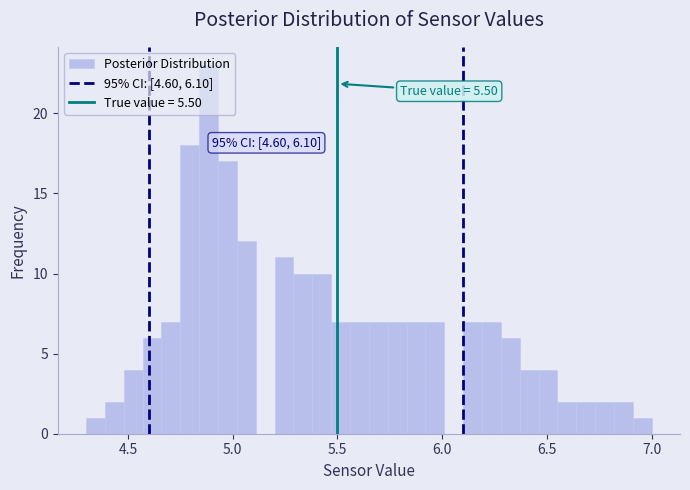

Read against the x-axis, roughly where is the centre of the tallest bar?

4.90